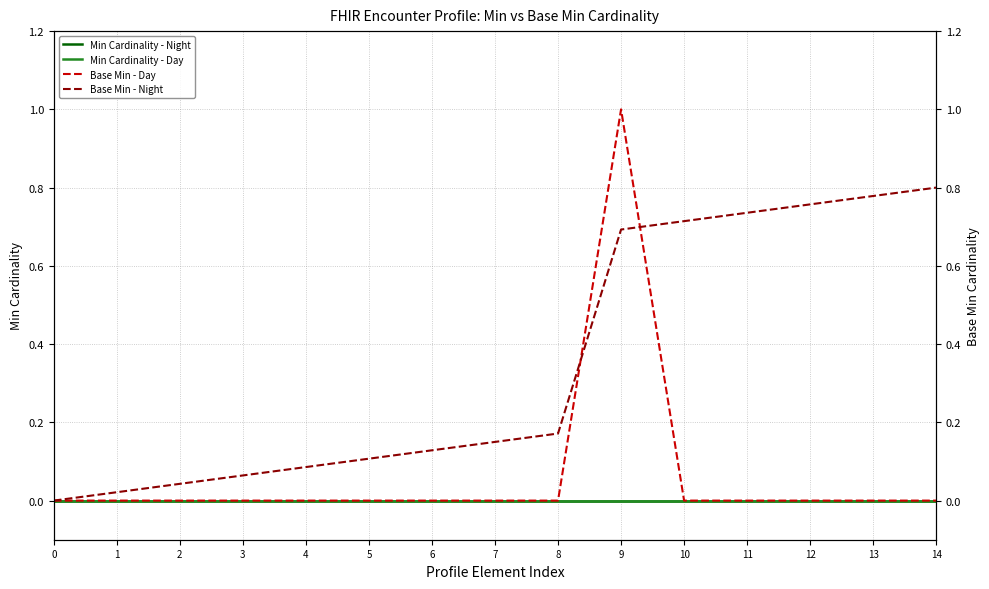

Between 9 and 14, which series saw the biggest shift?

Base Min - Day